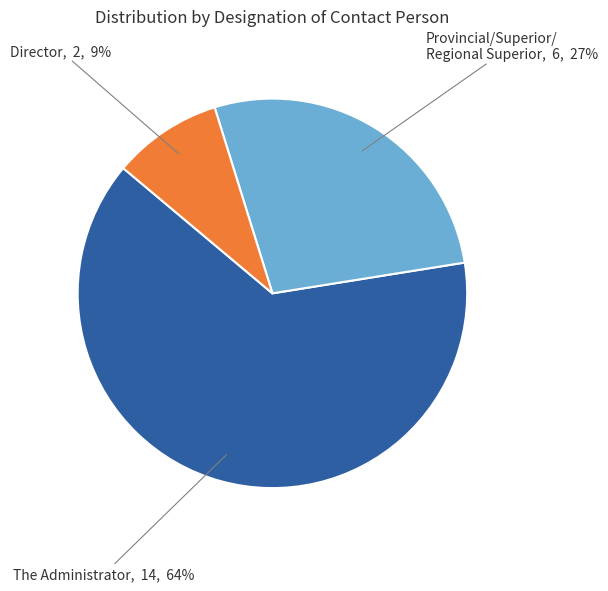

What percentage is the The Administrator slice, to the nearest percent?

64%